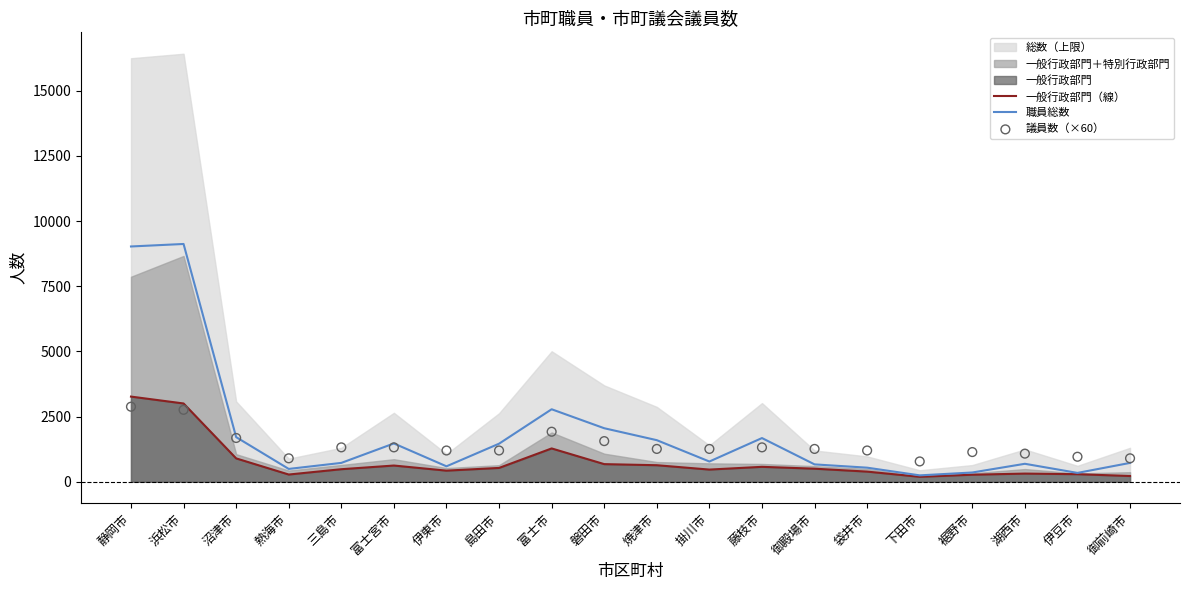

Is the value of 議員数（×60） at 御前崎市 greater than the value of 職員総数 at 富士市?

No